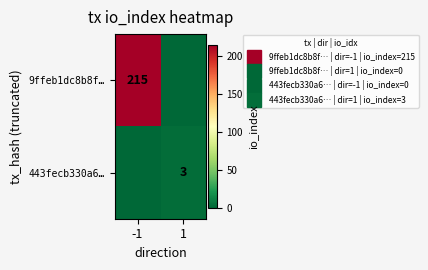

Which category has the highest value across all series?

-1